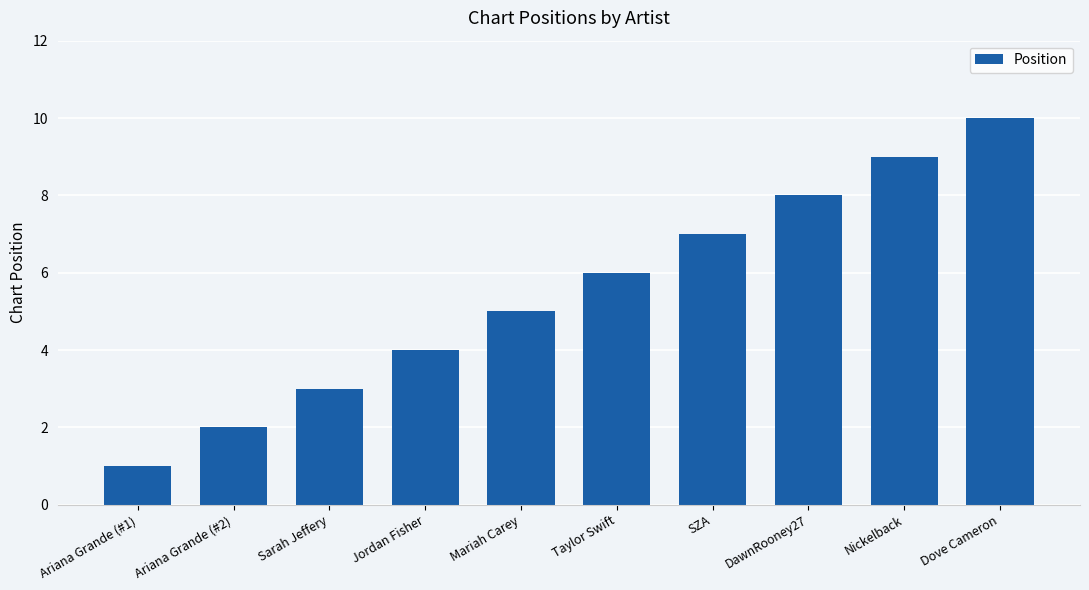

What is the maximum value shown in the chart?

10